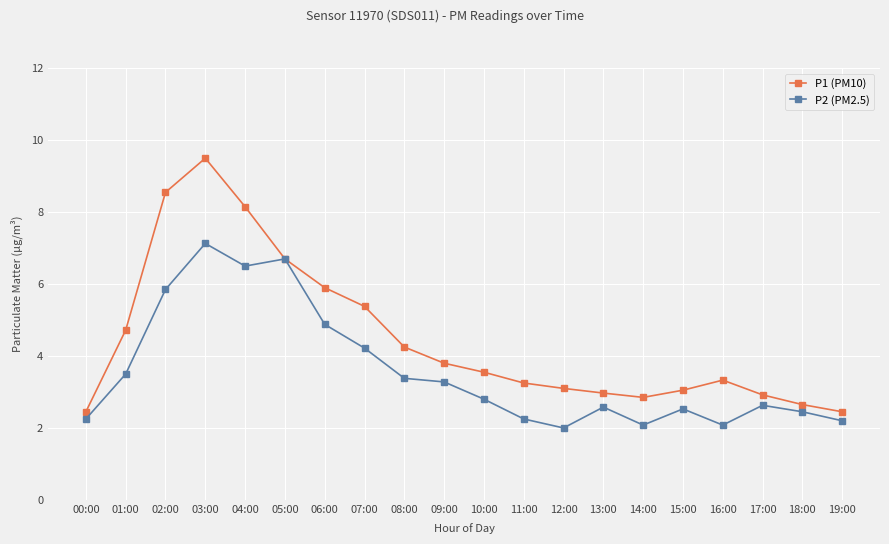

What is the spread (max minus min) of values at 02:00?

2.7